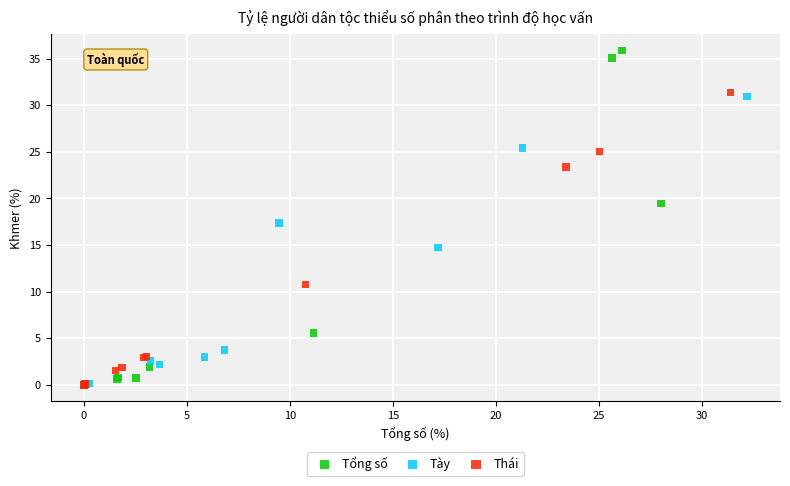

Which series has the widest spread of Y values?

Tổng số